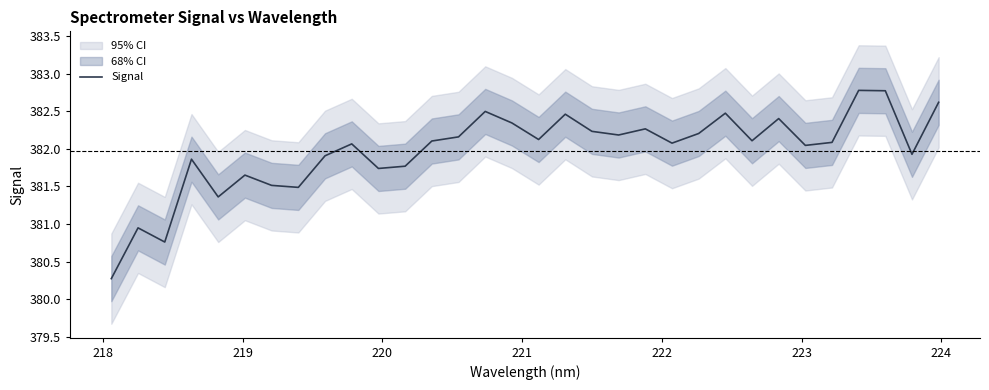

Reading left to right, list all the values displayed in this chart.

380.3	380.9	380.8	381.9	381.4	381.6	381.5	381.5	381.9	382.1	381.7	381.8	382.1	382.2	382.5	382.3	382.1	382.5	382.2	382.2	382.3	382.1	382.2	382.5	382.1	382.4	382.0	382.1	382.8	382.8	381.9	382.6